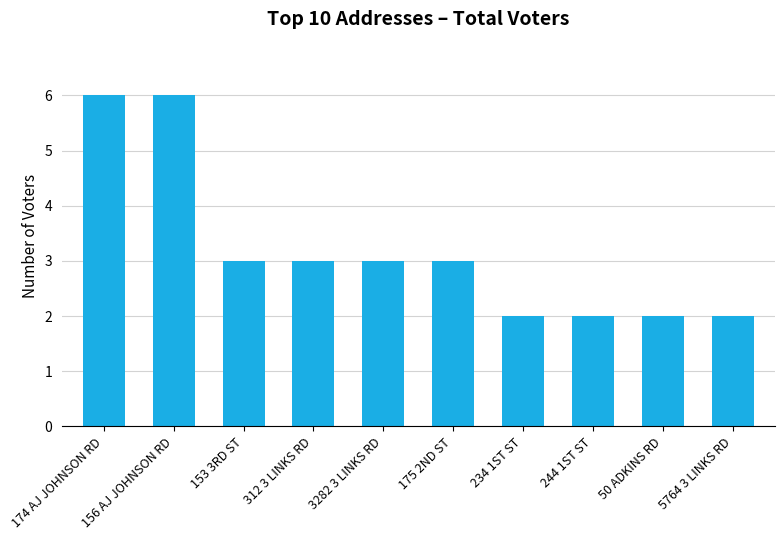

Reading left to right, what are all the values shown in this chart?

6	6	3	3	3	3	2	2	2	2